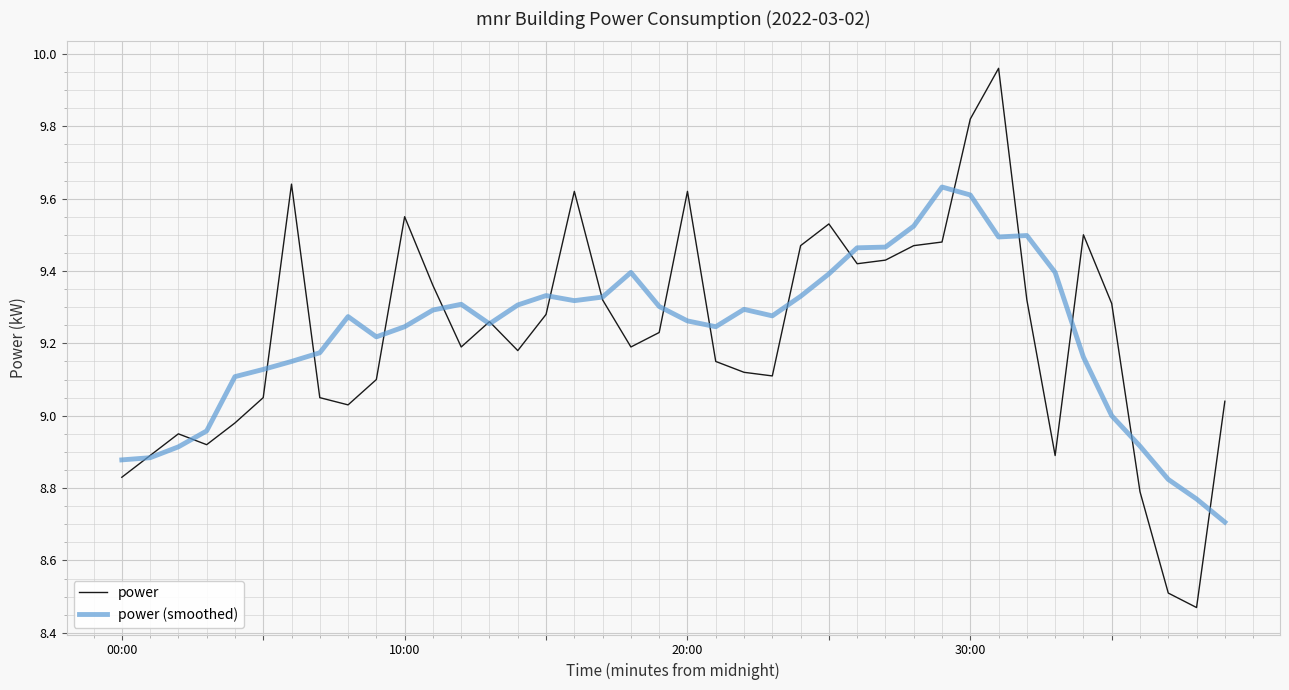

Which category has the lowest value in the power (smoothed) series?

39